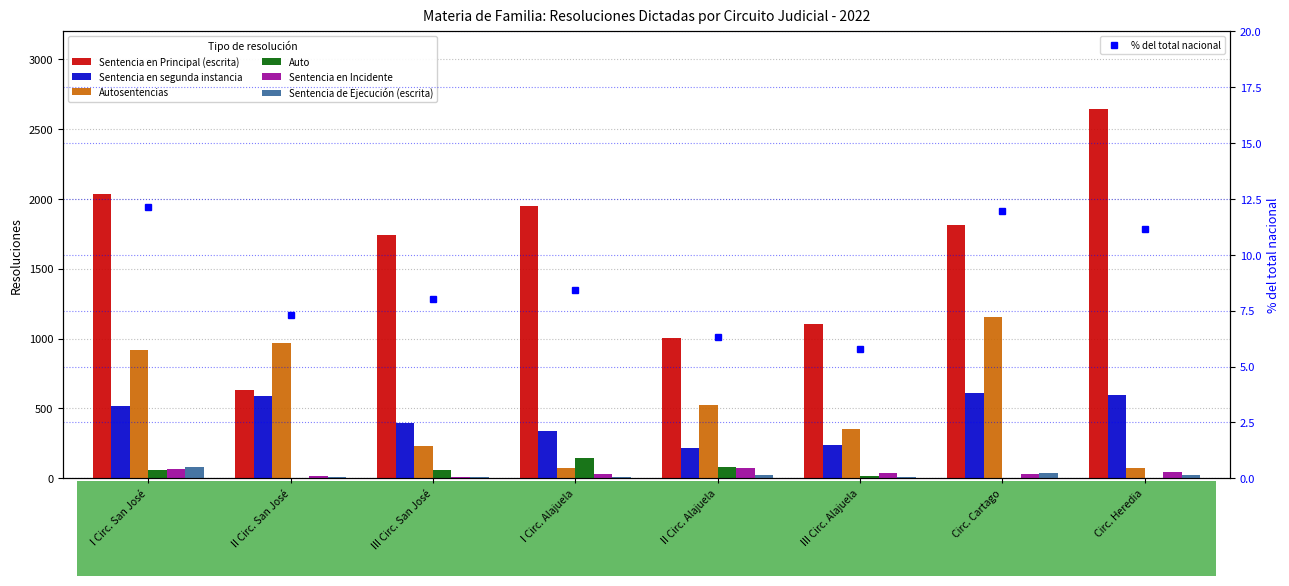

Which label corresponds to the largest value in the chart?

Circ. Heredia